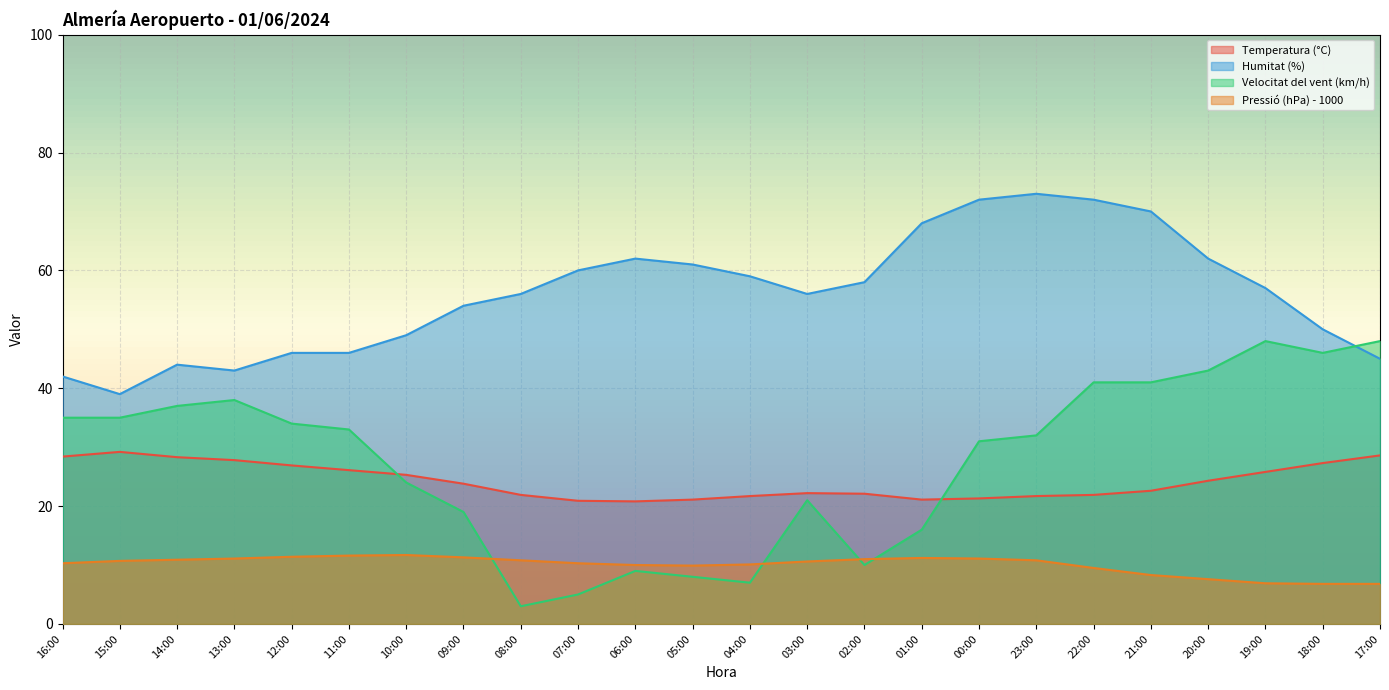

What position from the right is 11:00?

19